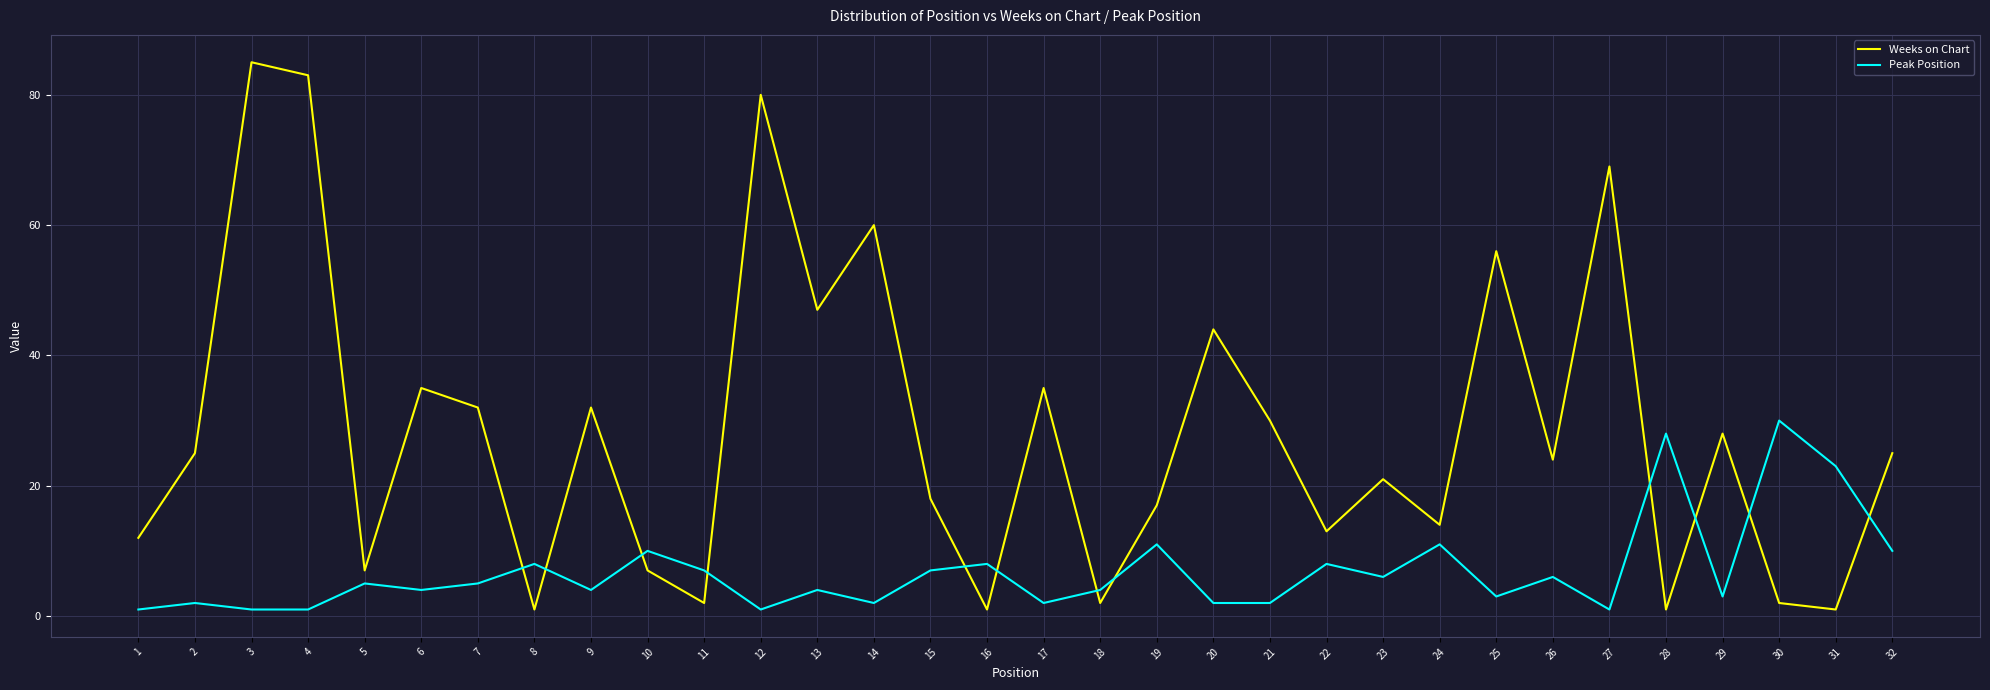

What is the difference between the maximum and minimum values in the Weeks on Chart series?

84